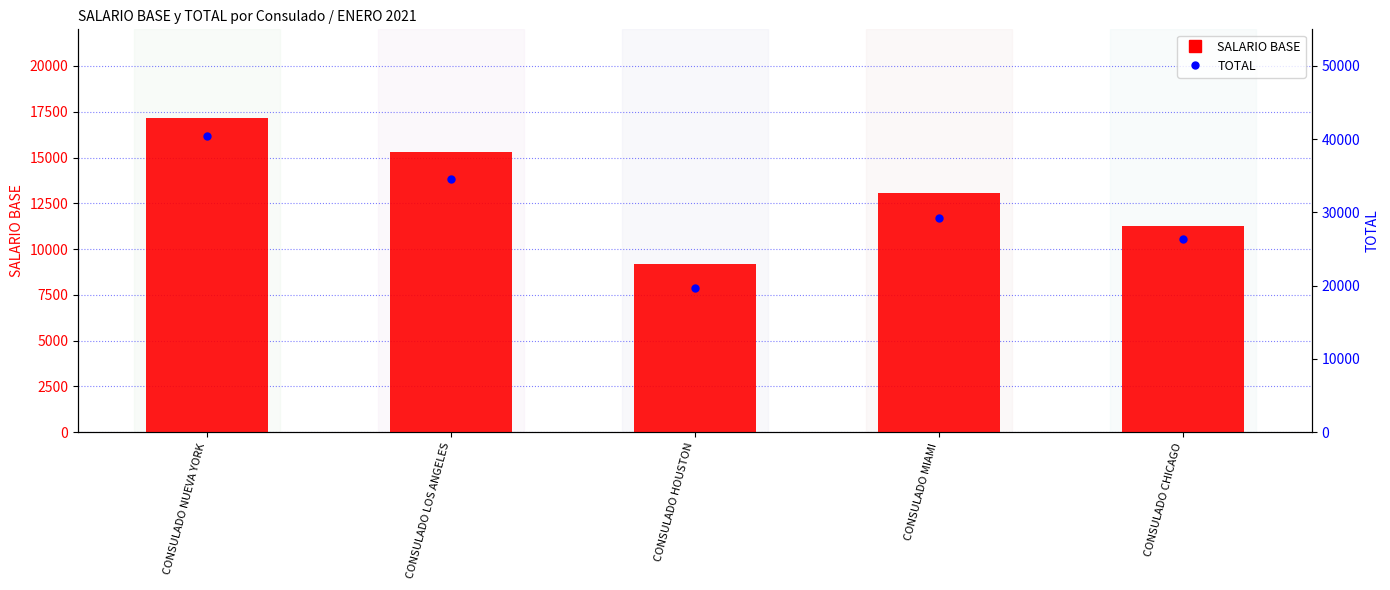

Is it true that TOTAL equals 62188 at CONSULADO NUEVA YORK?

False